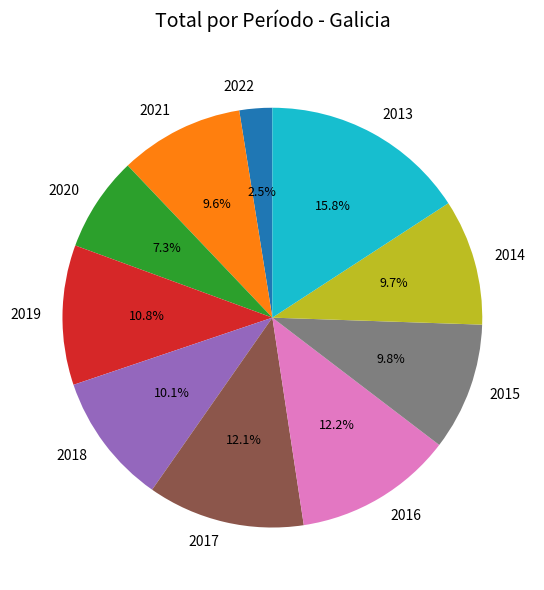

What percentage do 2019 and 2015 together represent?

20.6%